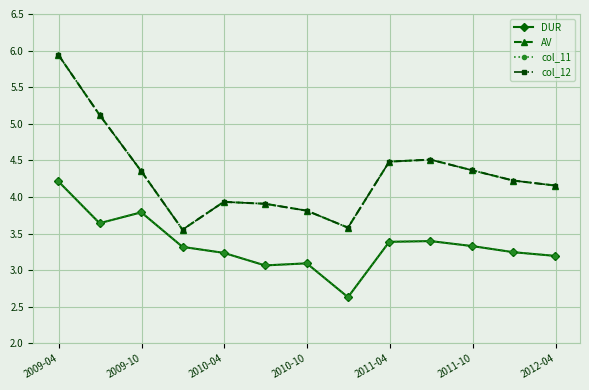

Is this an area chart (filled region under the line)?

No